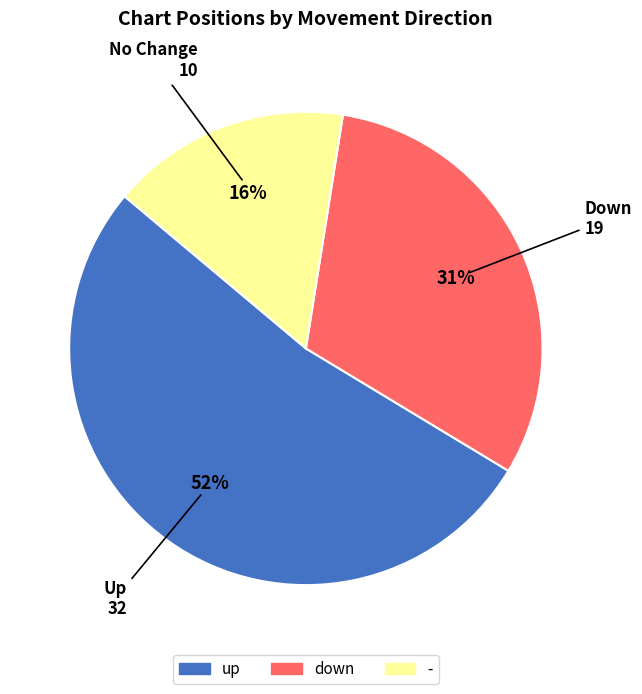

What is the largest slice in the pie chart?

up